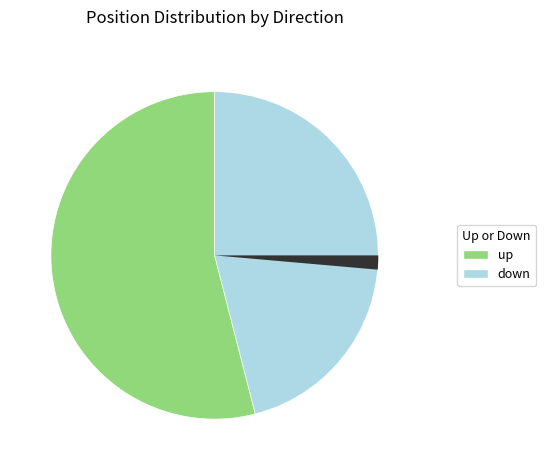

Is there a majority slice in this chart?

Yes